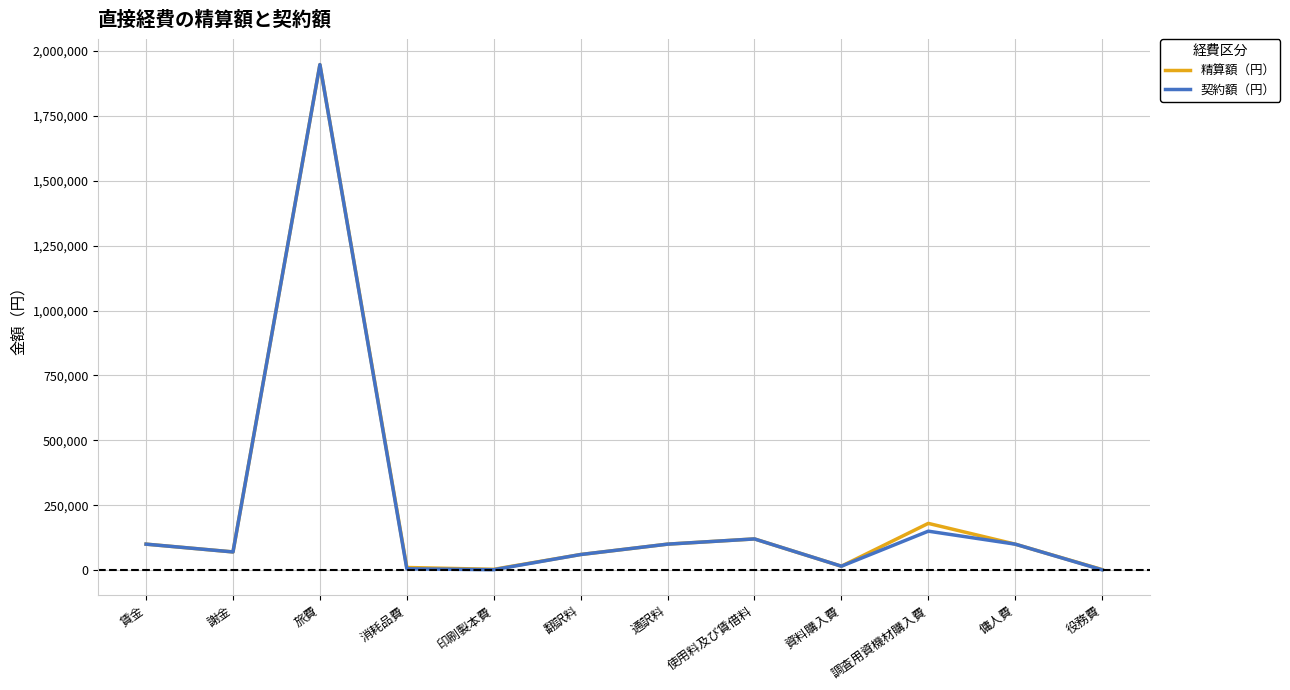

What is the highest value of the 契約額（円） series?

1948000